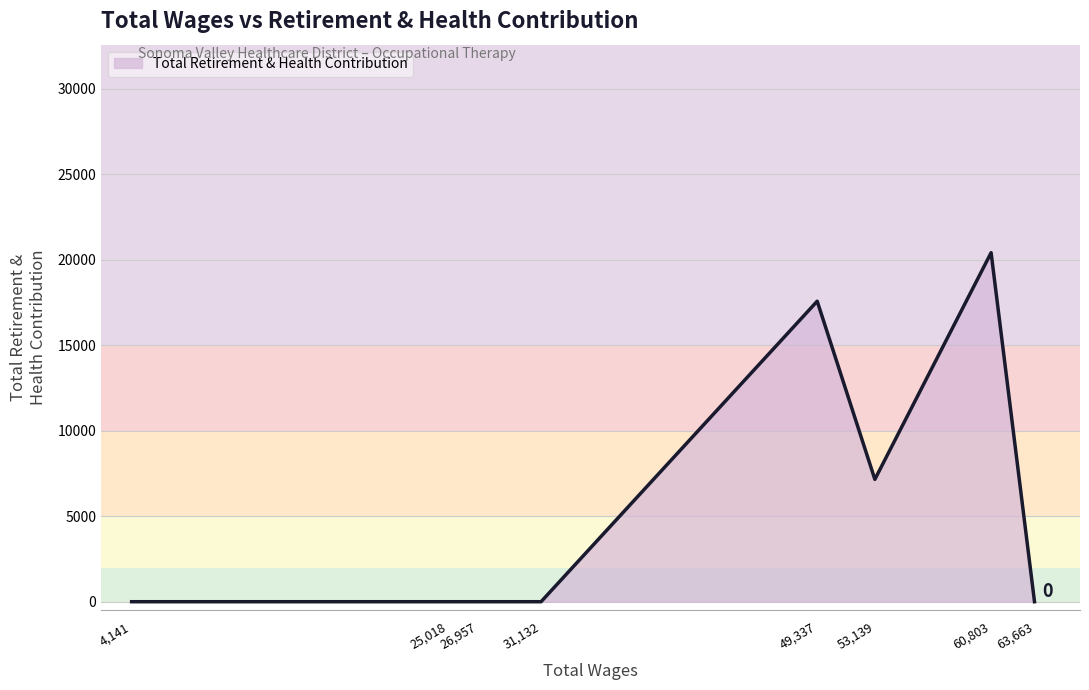

What is the maximum value shown in the chart?

20404